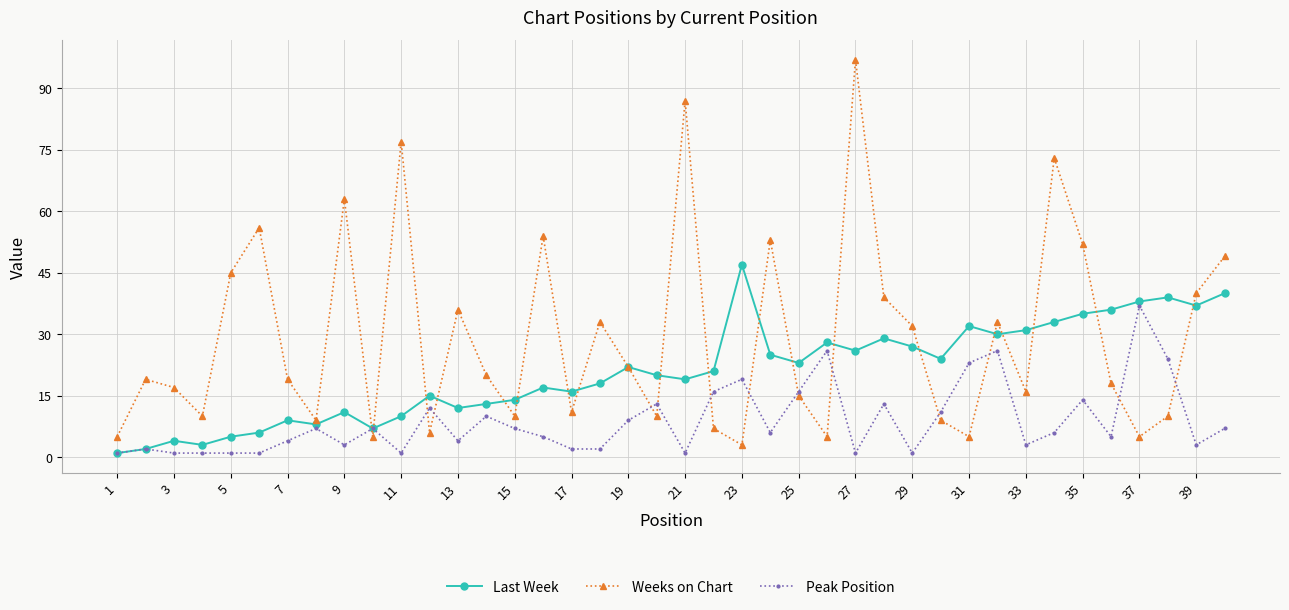

In Weeks on Chart, how many points are lower than both neighbors (excluding endpoints)?

12